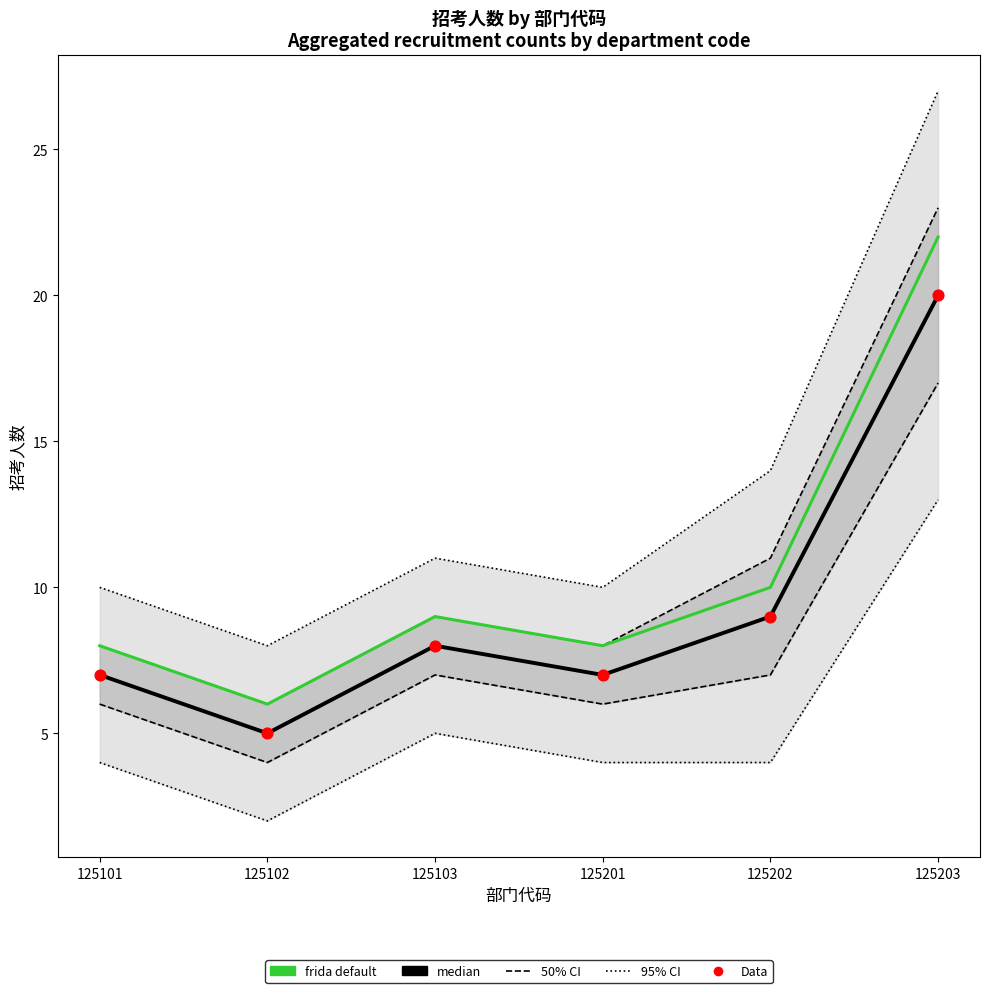

At how many categories does at least one series exceed 6?

5